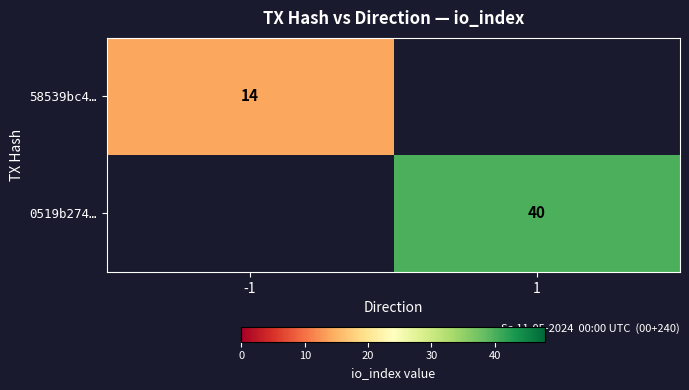

The value of 0519b274… at 1 is 60. True or false?

False